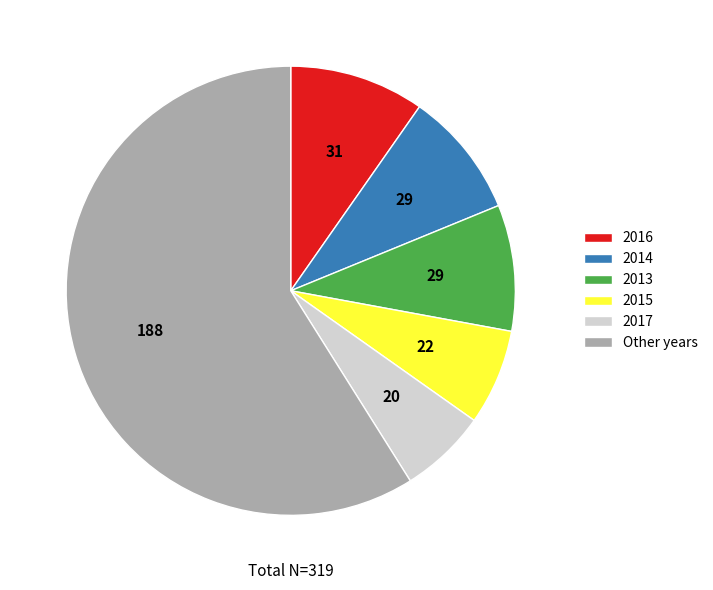

What is the largest slice in the pie chart?

Other years